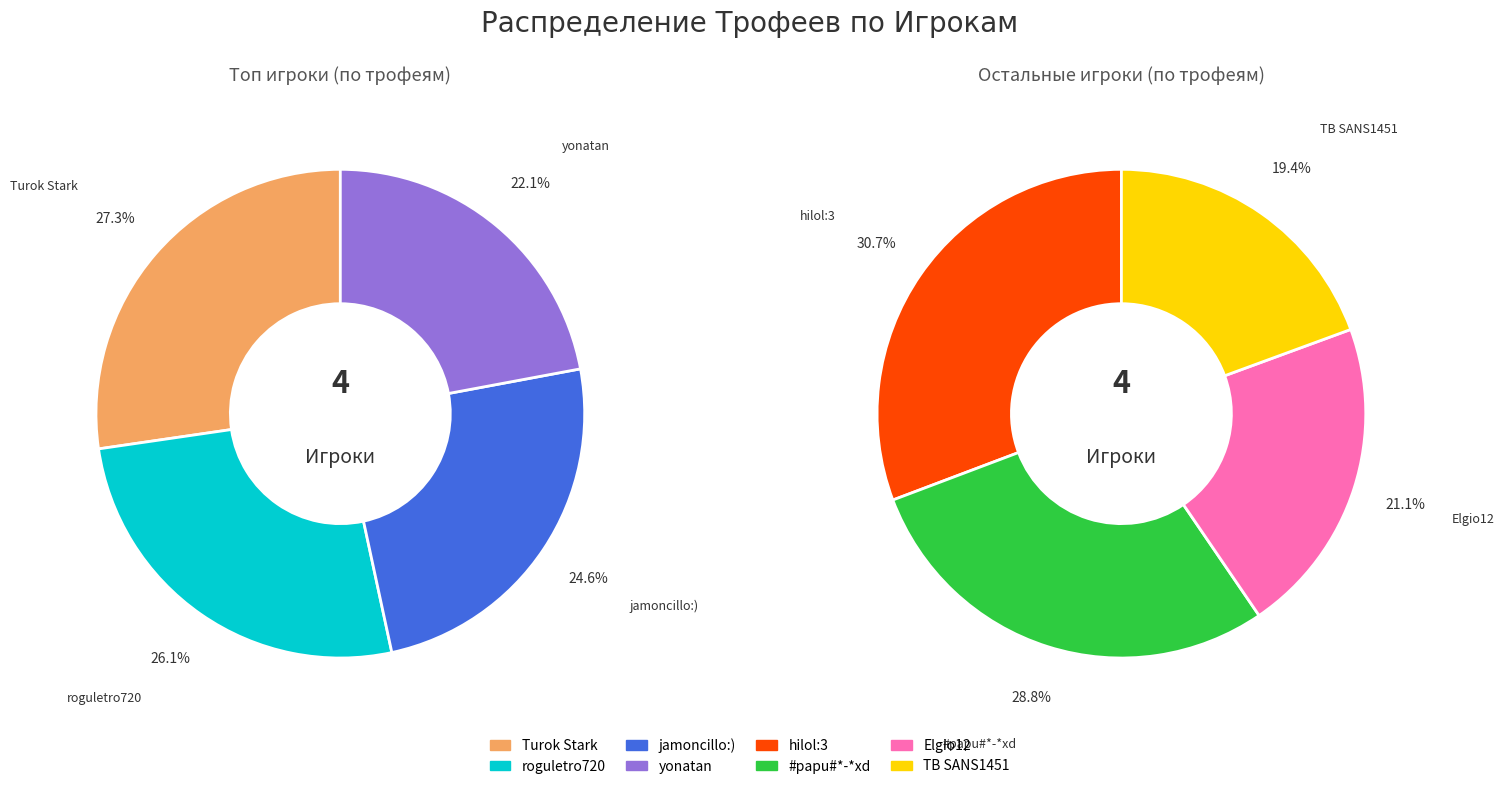

What is the change in value from Elgio12 to TB SANS1451?

-307